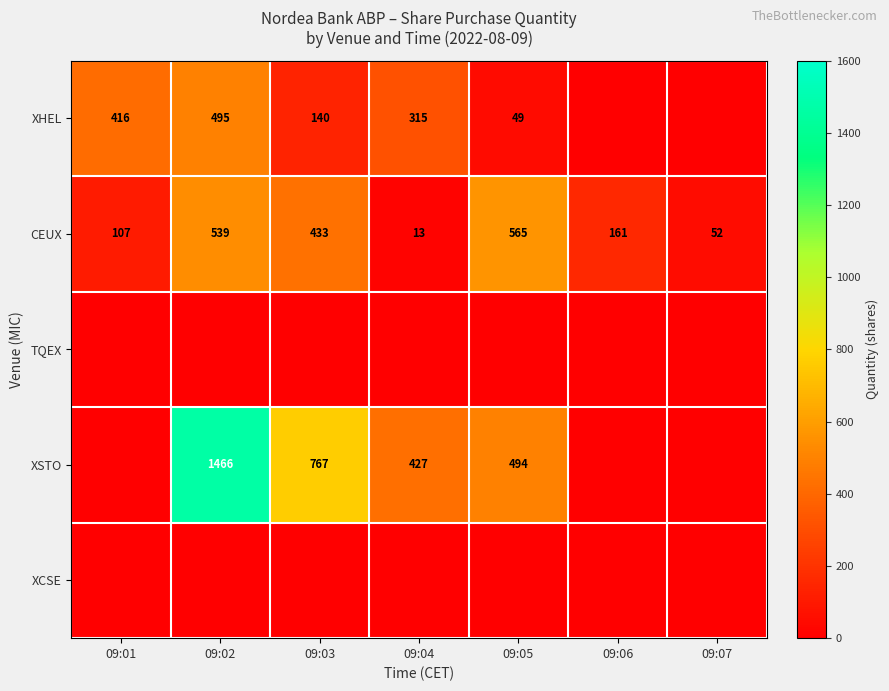

What is the sum of the CEUX values at 09:05 and 09:02?

1104